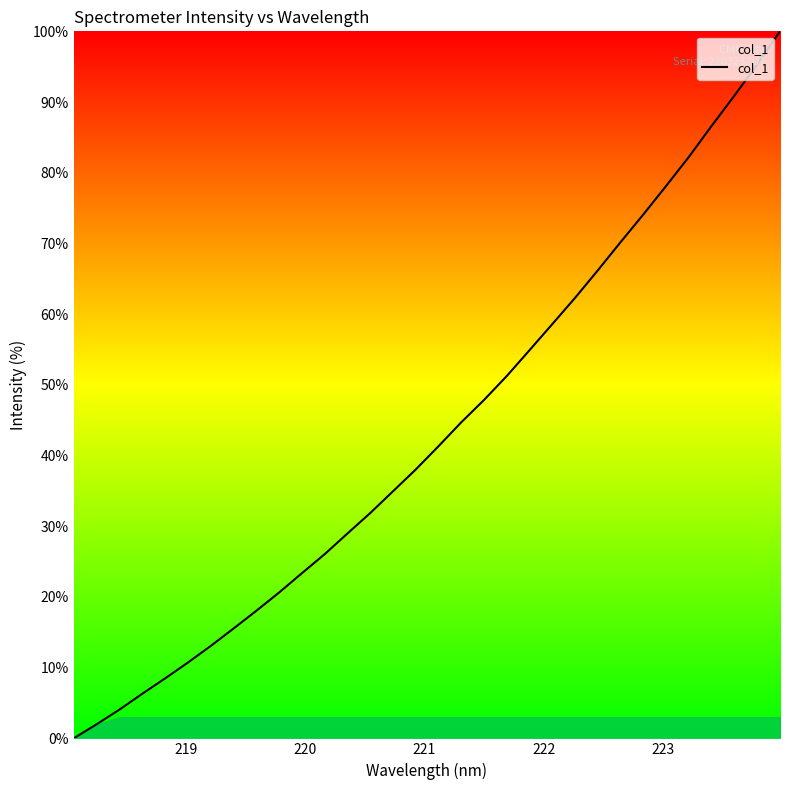

True or false: the data has more than 2 interior local peaks.

False